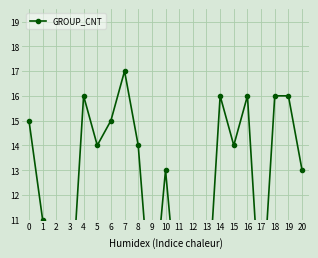

What value does the data have at 9, to the nearest 5?

5